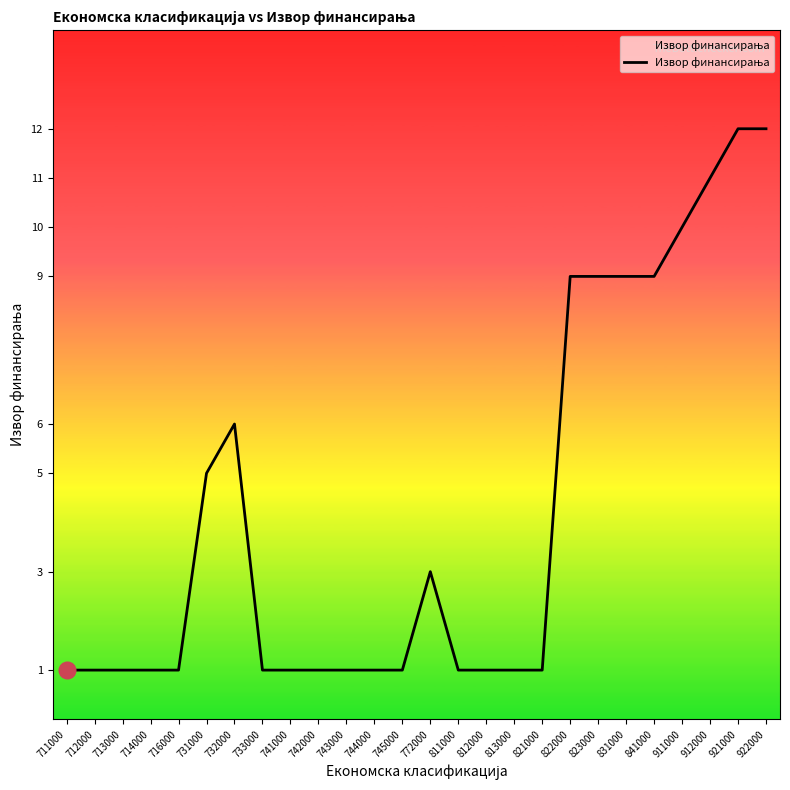

What is the maximum value shown in the chart?

12